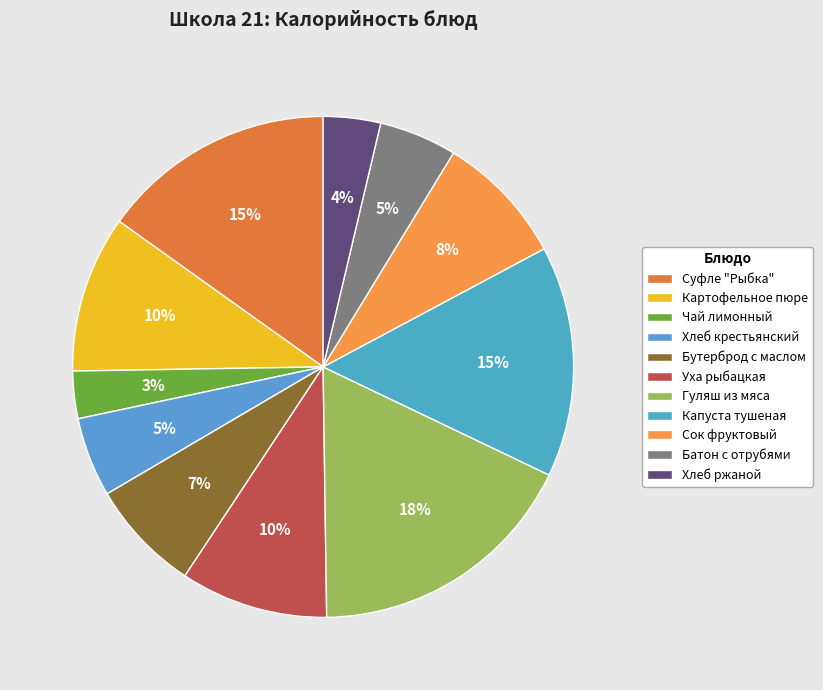

Does Уха рыбацкая represent more than half of the total?

No